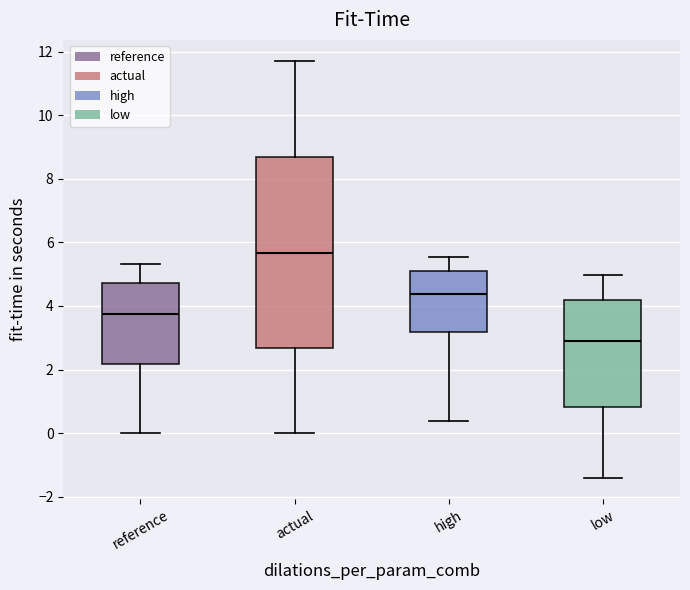

Comparing the boxes themselves (not the whiskers), which one is the tallest?

actual